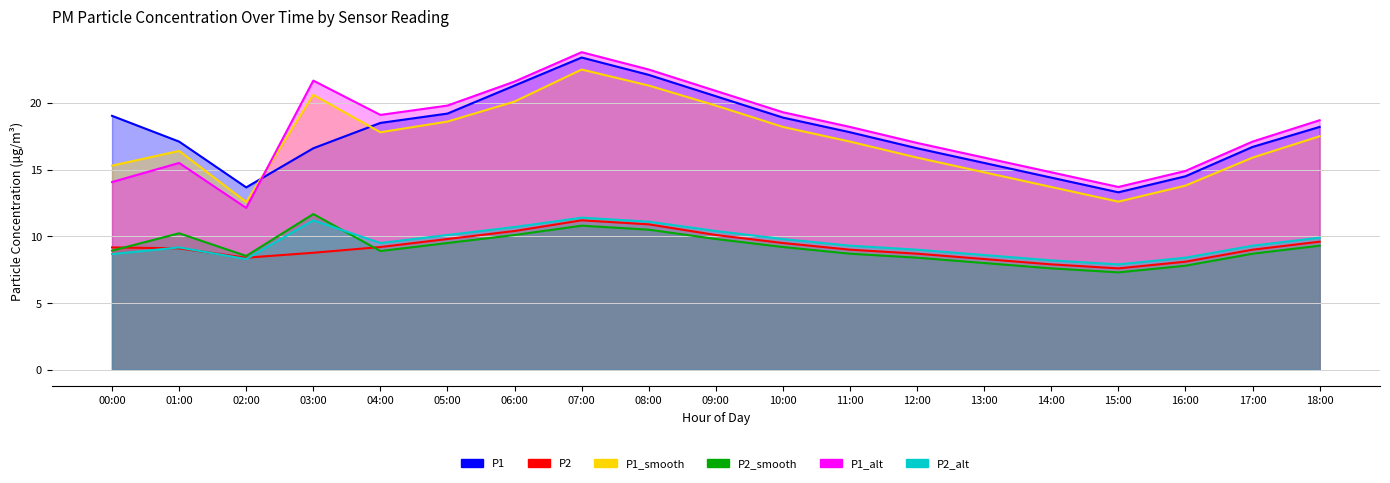

How many lines are shown in the chart?

6